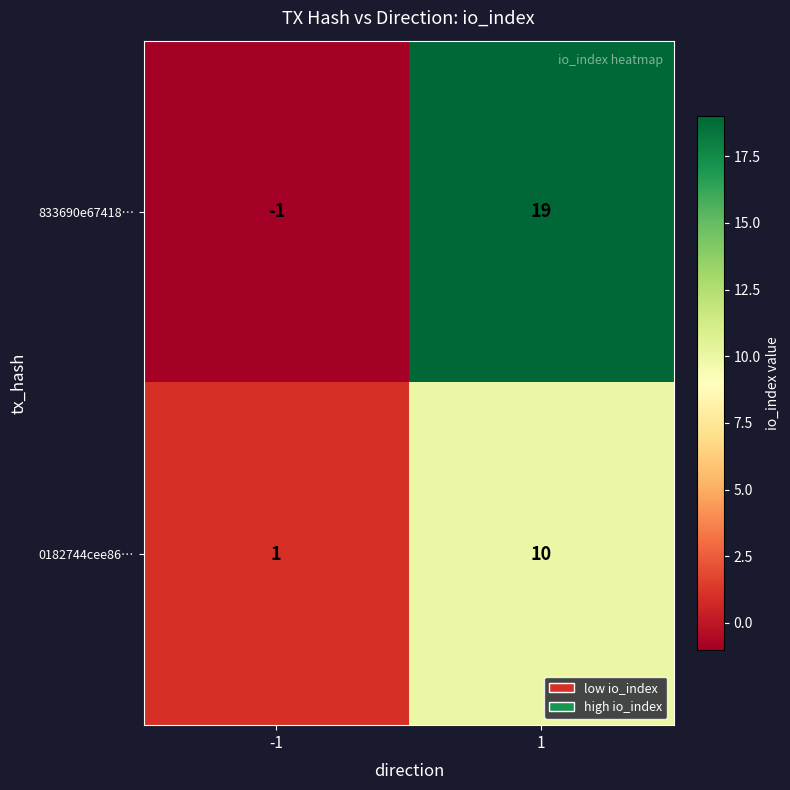

Reading left to right, list all the values displayed in this chart.

833690e67418…: -1=-1	1=19
0182744cee86…: -1=1	1=10